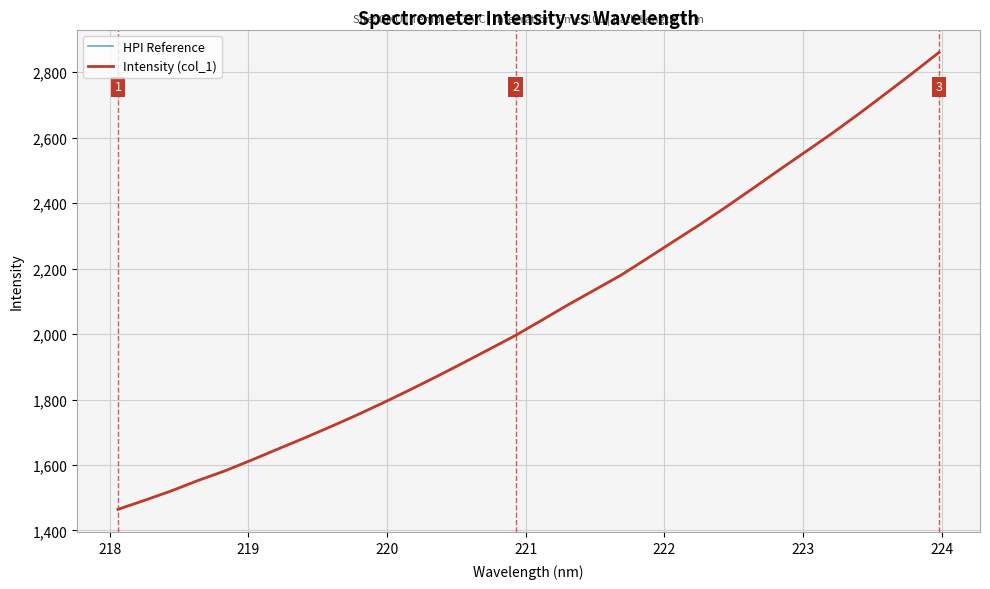

Is this an area chart (filled region under the line)?

No